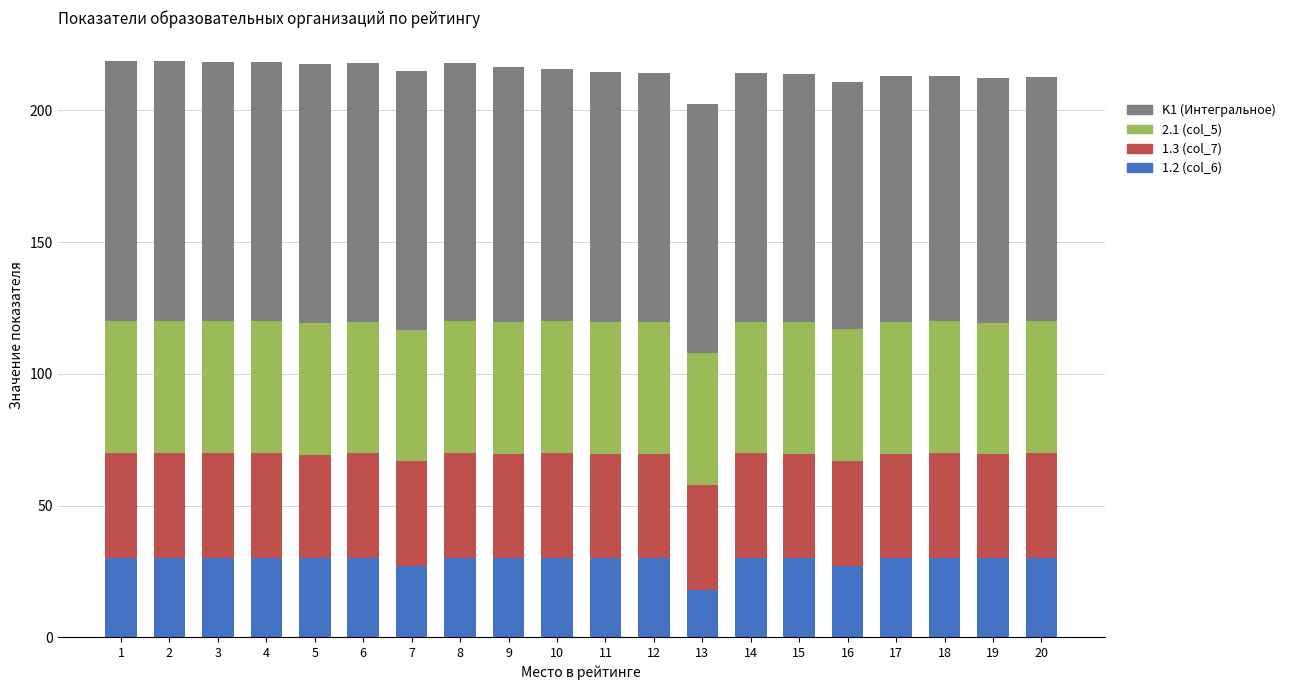

What is the value of the 1.2 (col_6) bar at the 10th from the left?

30.0